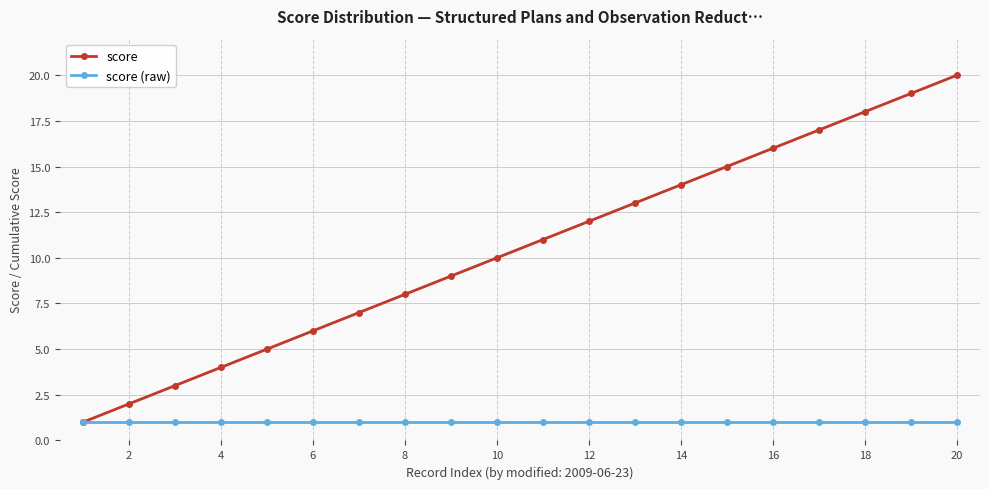

How many categories are shown in the chart?

20